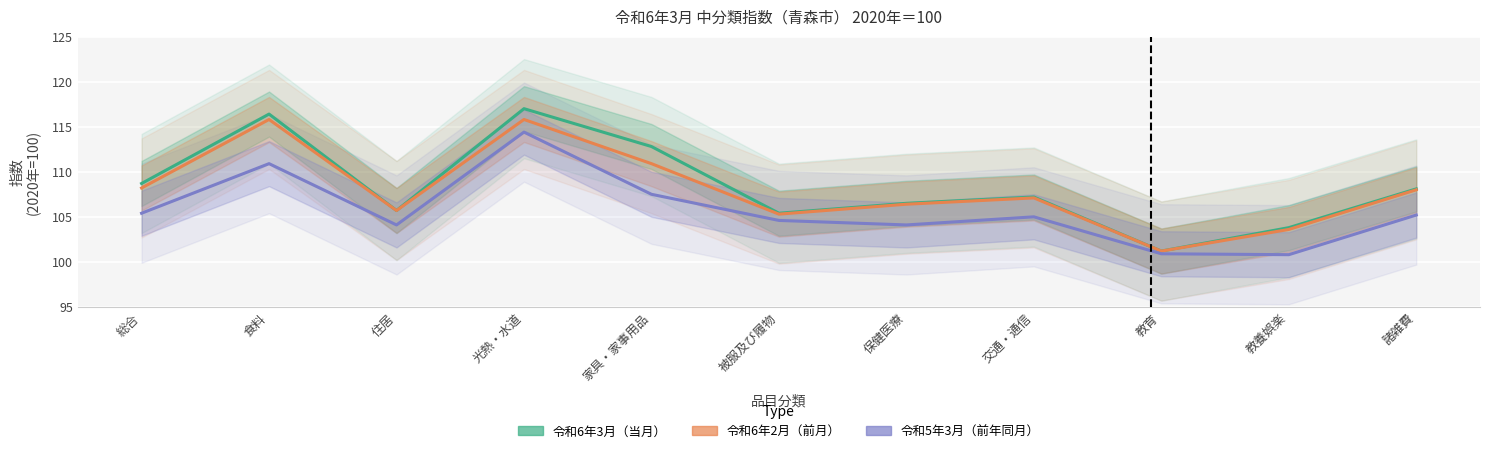

True or false: 令和6年3月（当月） and 令和6年2月（前月） intersect in this chart.

False